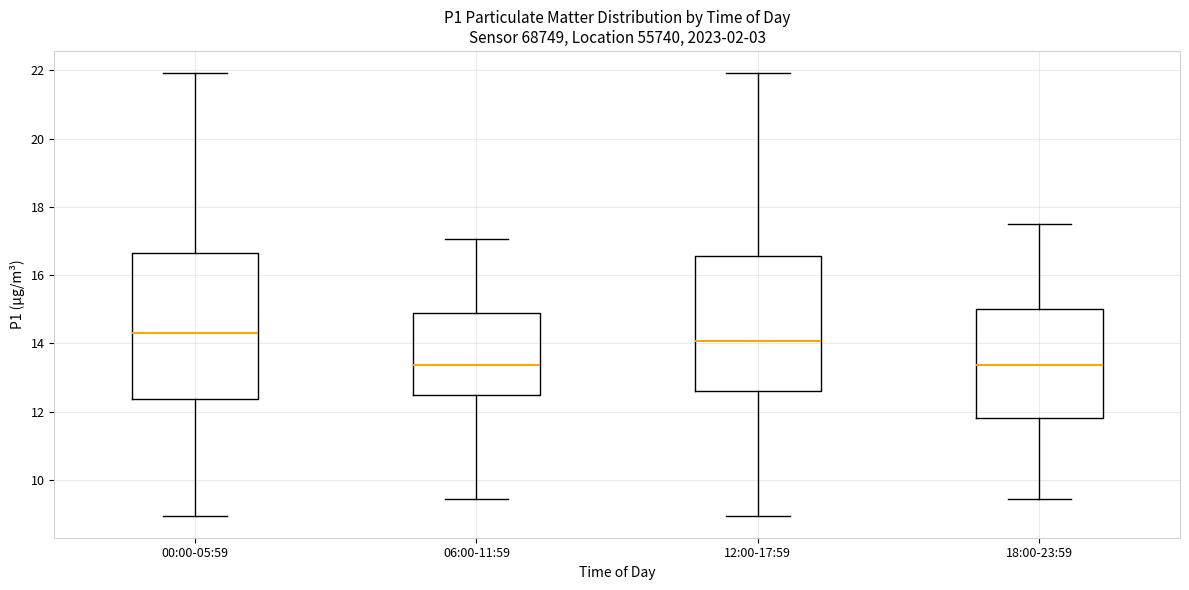

Reading left to right, transcribe this box plot: for each box, give where its median line is, the range the box spans, and where its two whiskers end, as read against the y-axis. The values are not printed on the chart, so give them approximately, as read against the axis.

00:00-05:59: median 14.4, box 12.4 to 16.6, whiskers 9.0 to 22.0
06:00-11:59: median 13.4, box 12.4 to 15.0, whiskers 9.4 to 17.0
12:00-17:59: median 14.0, box 12.6 to 16.6, whiskers 9.0 to 22.0
18:00-23:59: median 13.4, box 11.8 to 15.0, whiskers 9.4 to 17.6